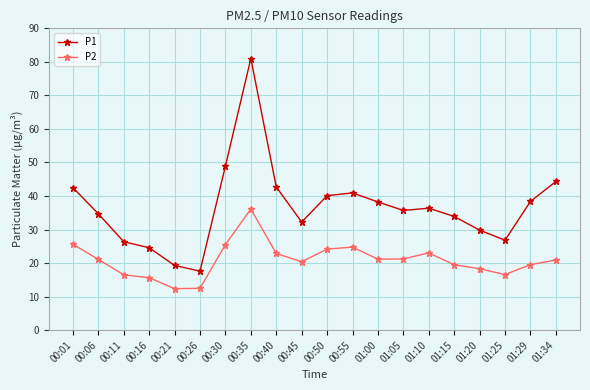

What are all the series names shown in the legend?

P1, P2